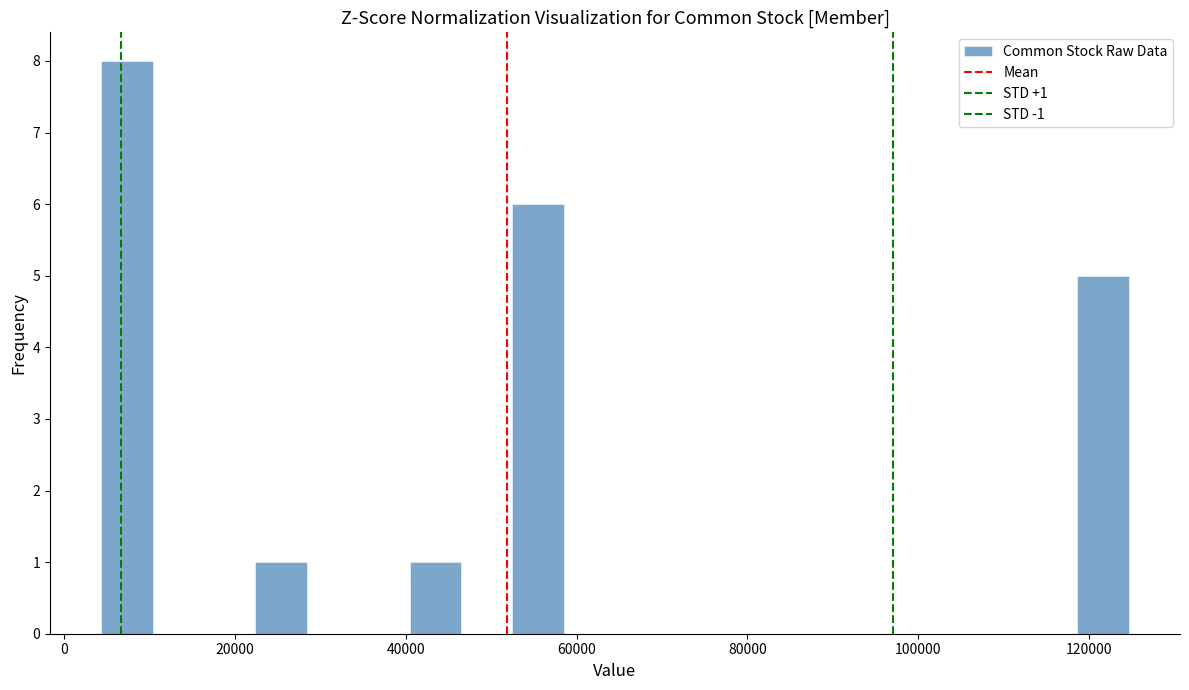

Around what value on the x-axis is the tallest bar? Give the approximate position of its centre, as read against the axis.

8000